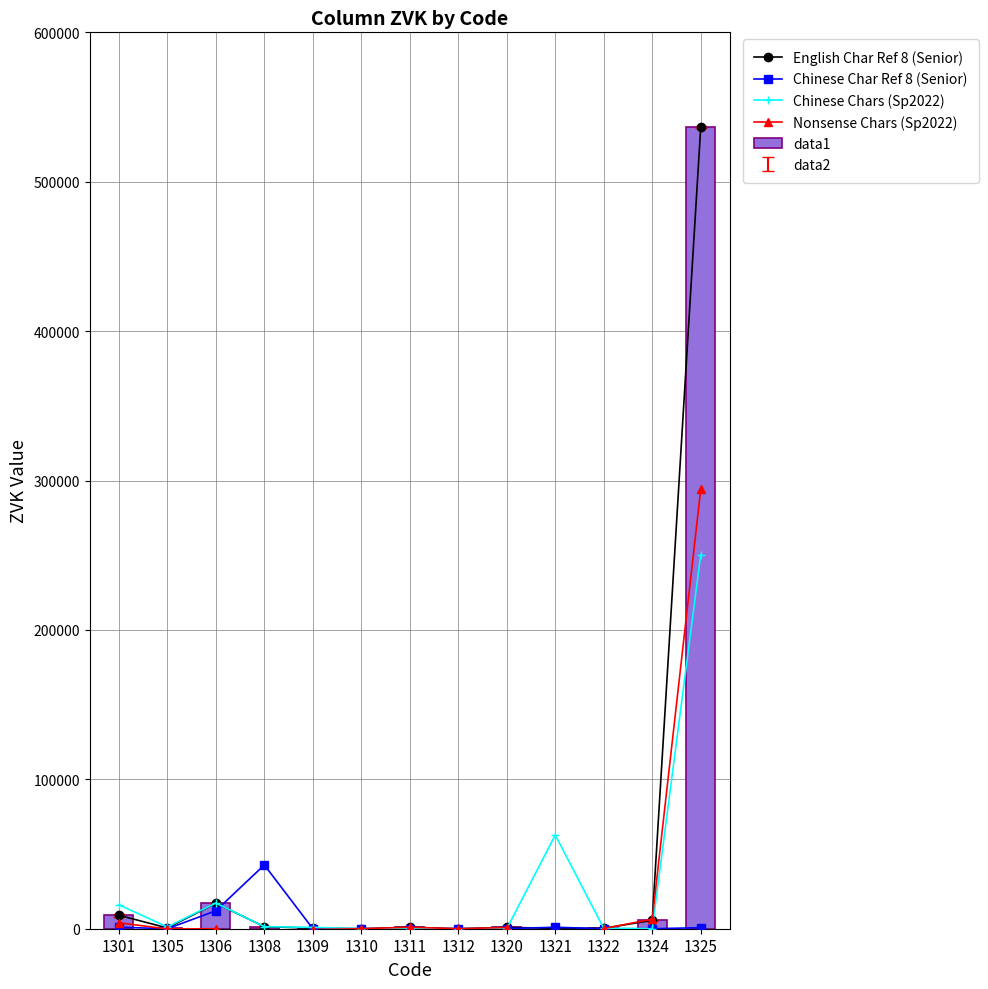

Does the chart contain stacked bars?

No